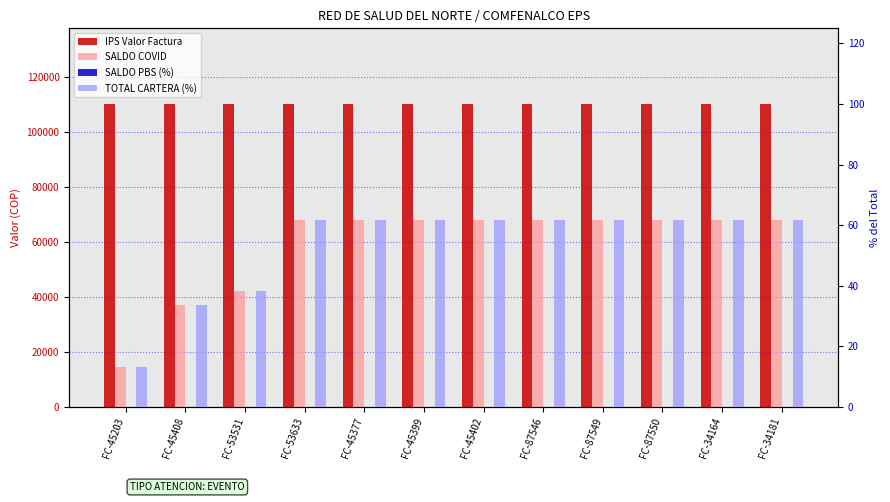

What is the difference between the TOTAL CARTERA (%) values at FC-87550 and FC-45408?

28.2